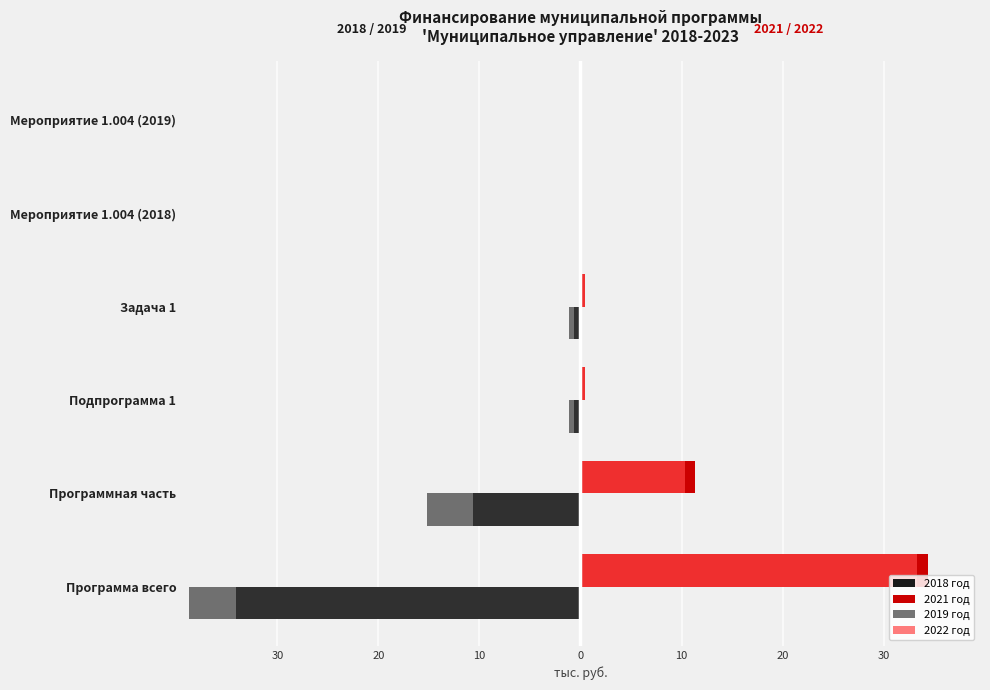

Reading left to right, extract all data points from this chart.

2018 год: -34.0	-10.6	-0.6	-0.6	0.0	0.0
2021 год: 34.4	11.4	0.5	0.5	0.0	0.0
2019 год: -38.7	-15.1	-1.1	-1.1	0.0	0.0
2022 год: 33.3	10.3	0.5	0.5	0.0	0.0